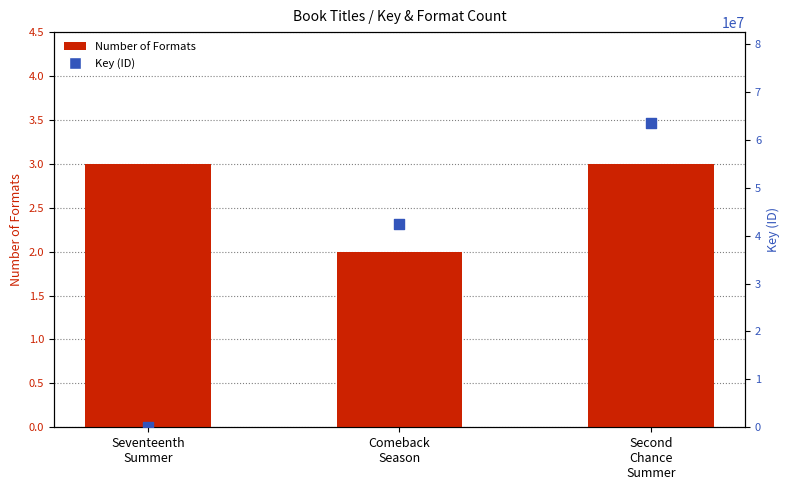

Which series has the widest spread of Y values?

Key (ID)